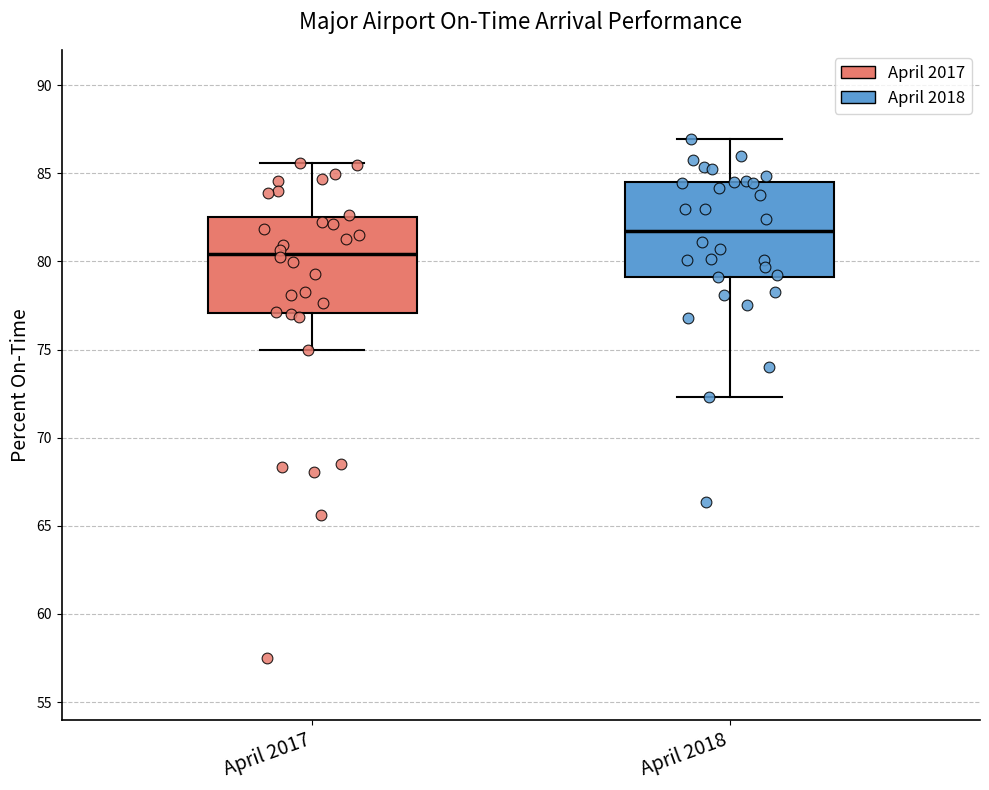

Reading left to right, read every box against the y-axis: the position of its median line, the range the box covers, and the ends of its whiskers. The values are not printed on the chart, so give them approximately, as read against the axis.

April 2017: median 80.5, box 77.0 to 82.5, whiskers 75.0 to 85.5
April 2018: median 82.0, box 79.0 to 84.5, whiskers 72.5 to 87.0